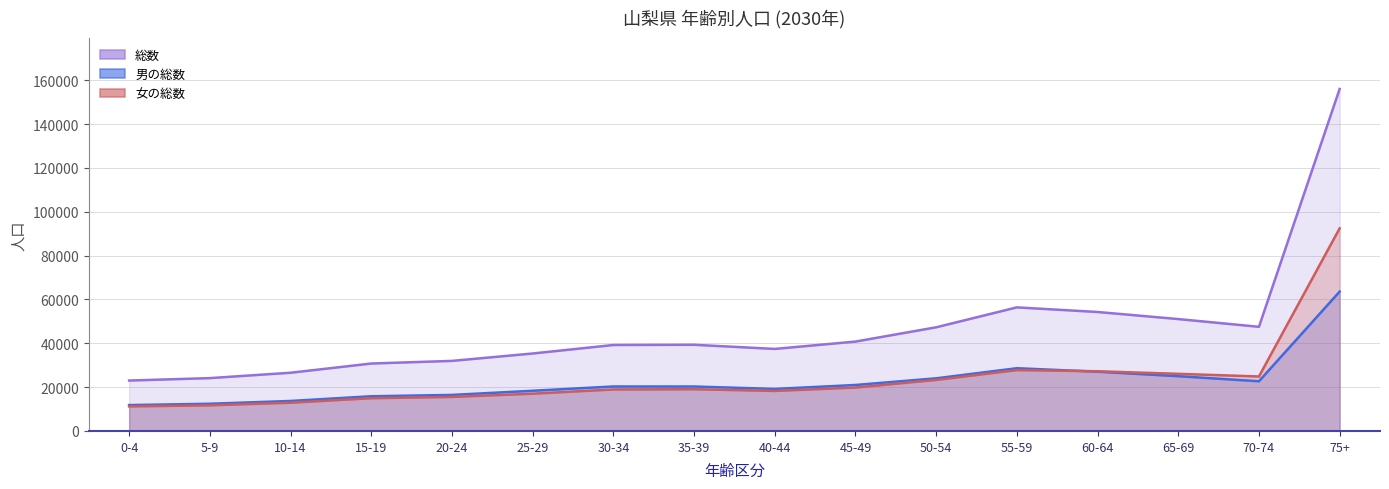

How many data points in 総数 are less than 39319?

8